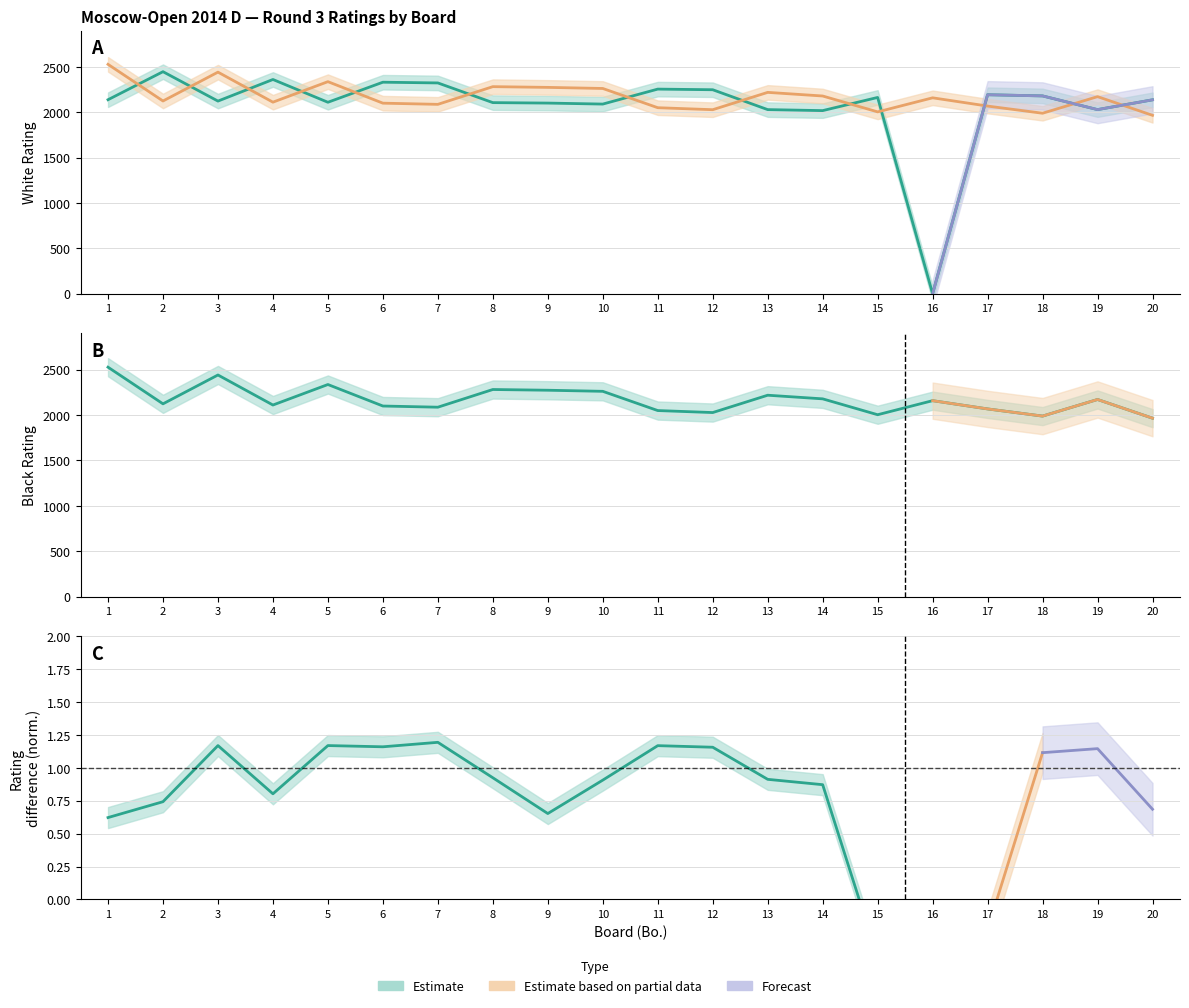

Is the value of Black Rating at 3 greater than the value of White Rating at 9?

Yes